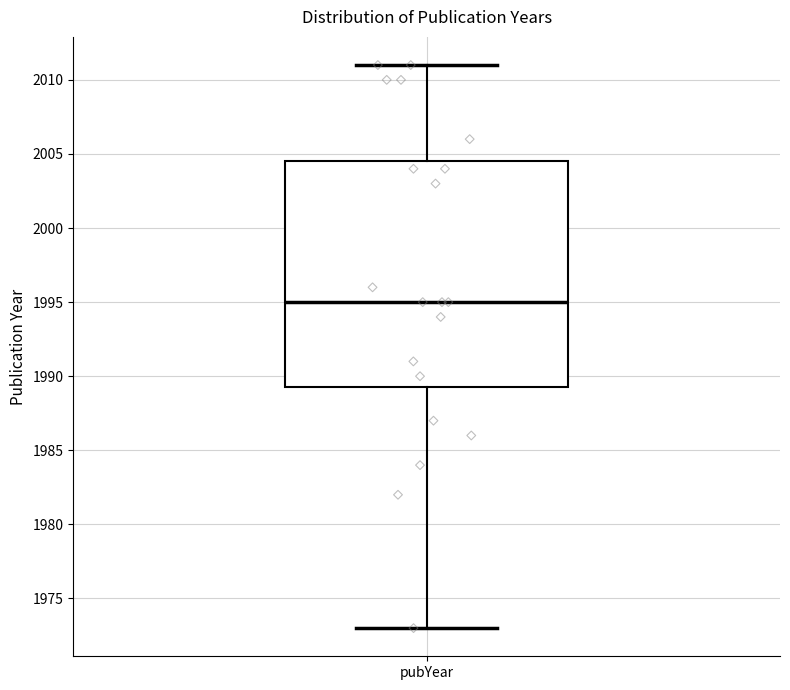

Read this box plot against the y-axis: the position of the median line, the range covered by the box, and the ends of both whiskers. The values are not printed on the chart, so give them approximately, as read against the axis.

median 1995.0, box 1989.5 to 2004.5, whiskers 1973.0 to 2011.0